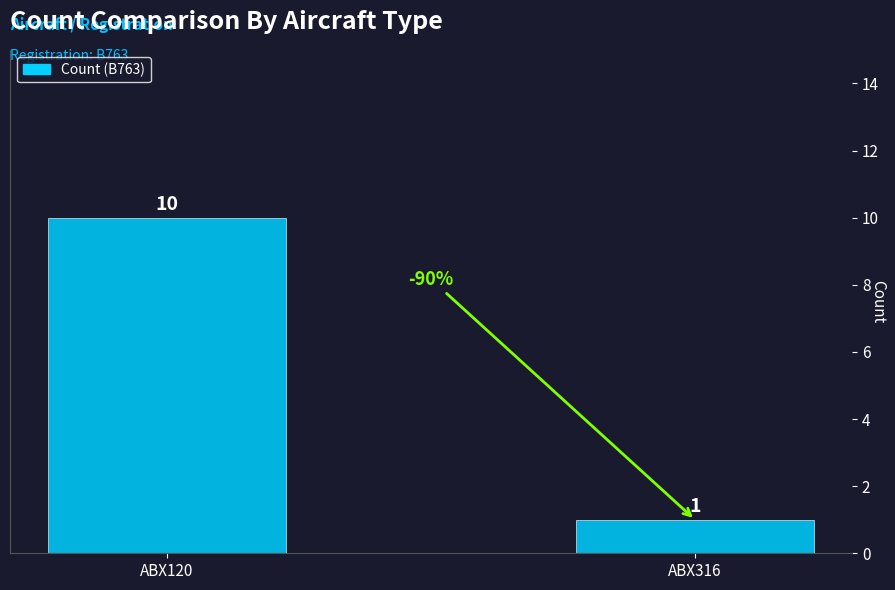

List the labels in order of value, smallest first.

ABX316, ABX120